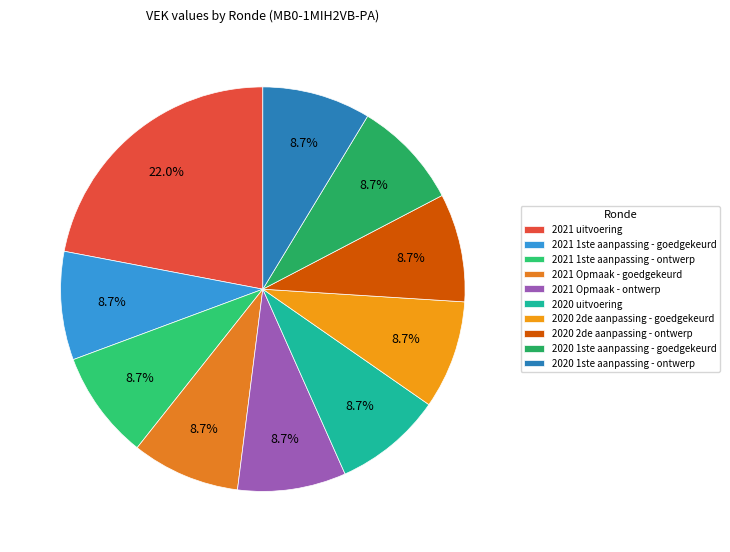

What is the ratio of the value at 2020 2de aanpassing - ontwerp to the value at 2021 1ste aanpassing - goedgekeurd?

1.0